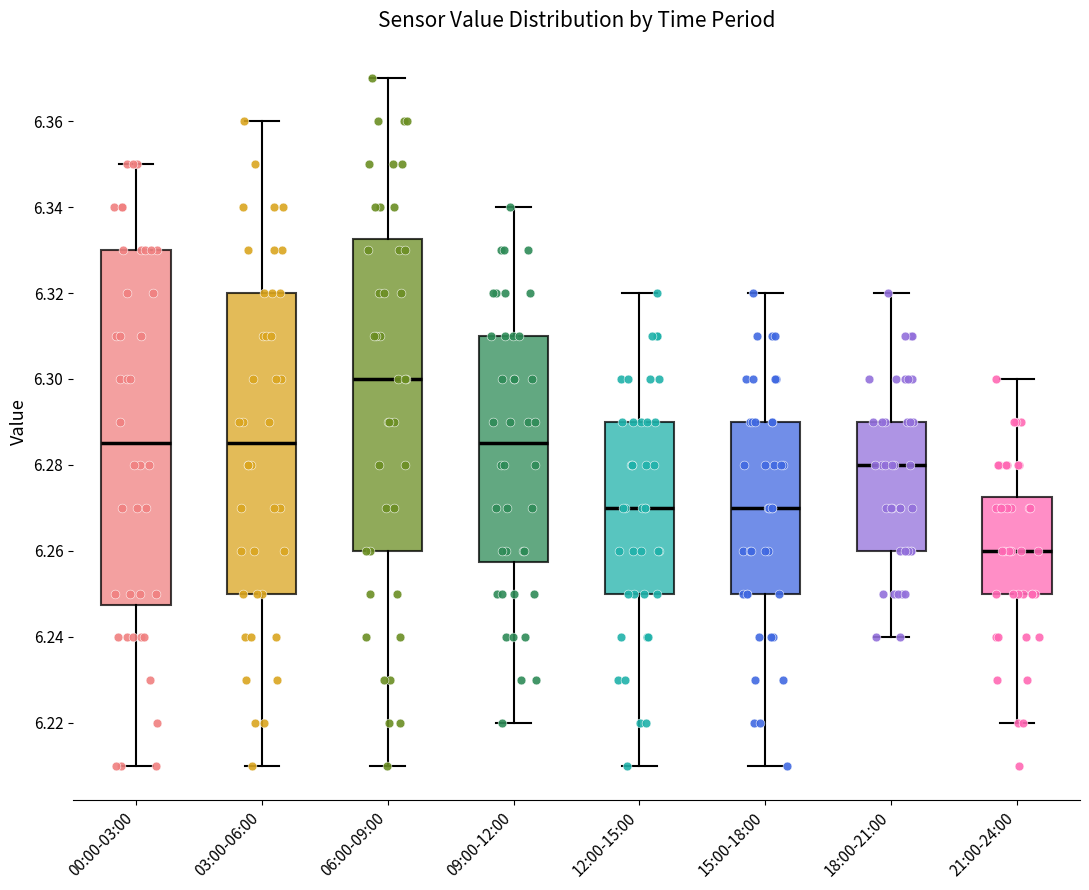

Where is the upper edge of the box for 12:00-15:00 on the y-axis? The values are not printed on the chart, so give them approximately, as read against the axis.

6.290